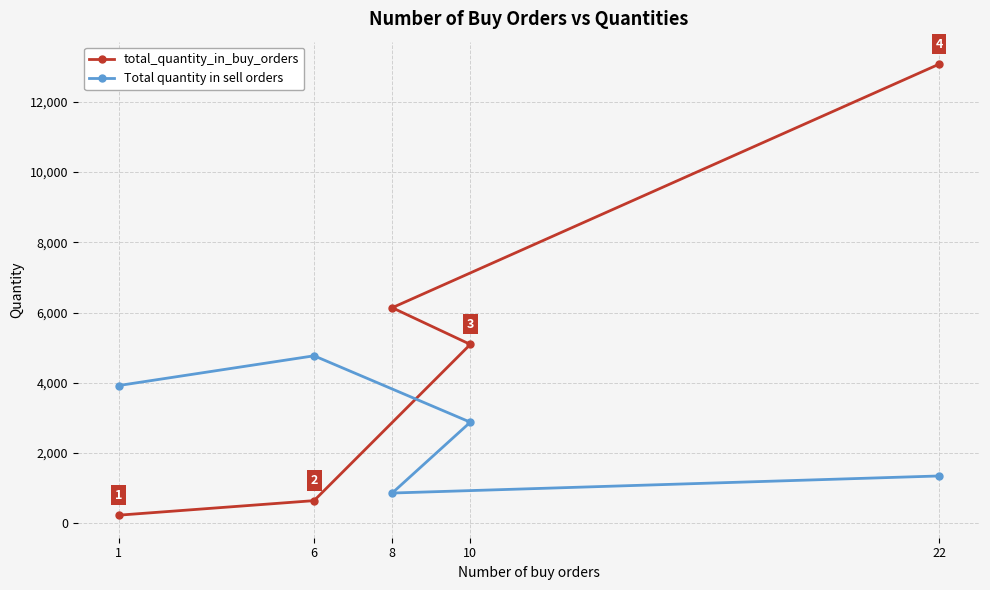

Reading left to right, what are all the values shown in this chart?

total_quantity_in_buy_orders: 1=234	6=648	8=6138	10=5094	22=13068
Total quantity in sell orders: 1=3924	6=4770	8=864	10=2880	22=1350